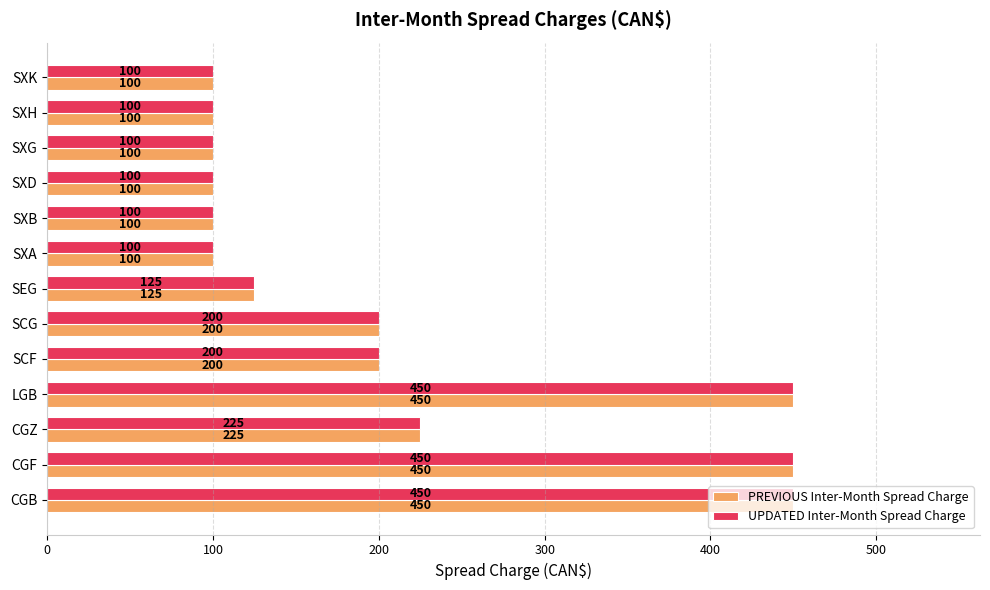

What value does the UPDATED Inter-Month Spread Charge series have at SCG, to the nearest 10?

200